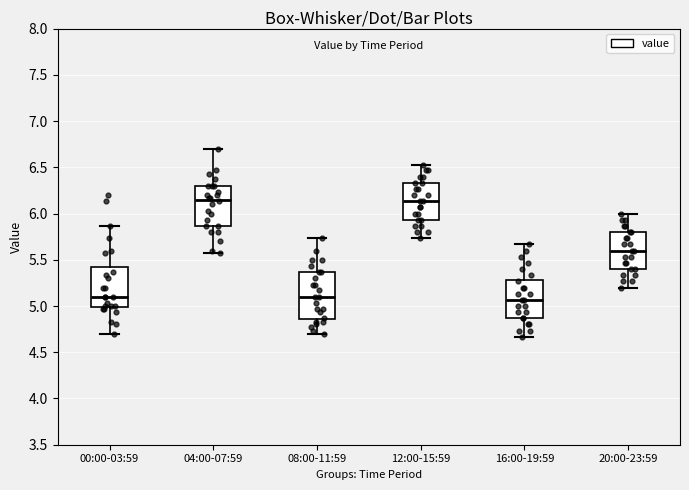

Reading left to right, transcribe this box plot: for each box, give where its median line is, the range the box spans, and where its two whiskers end, as read against the y-axis. The values are not printed on the chart, so give them approximately, as read against the axis.

00:00-03:59: median 5.10, box 5.00 to 5.40, whiskers 4.70 to 5.85
04:00-07:59: median 6.15, box 5.85 to 6.30, whiskers 5.55 to 6.70
08:00-11:59: median 5.10, box 4.85 to 5.35, whiskers 4.70 to 5.75
12:00-15:59: median 6.15, box 5.95 to 6.35, whiskers 5.75 to 6.55
16:00-19:59: median 5.05, box 4.85 to 5.30, whiskers 4.65 to 5.65
20:00-23:59: median 5.60, box 5.40 to 5.80, whiskers 5.20 to 6.00